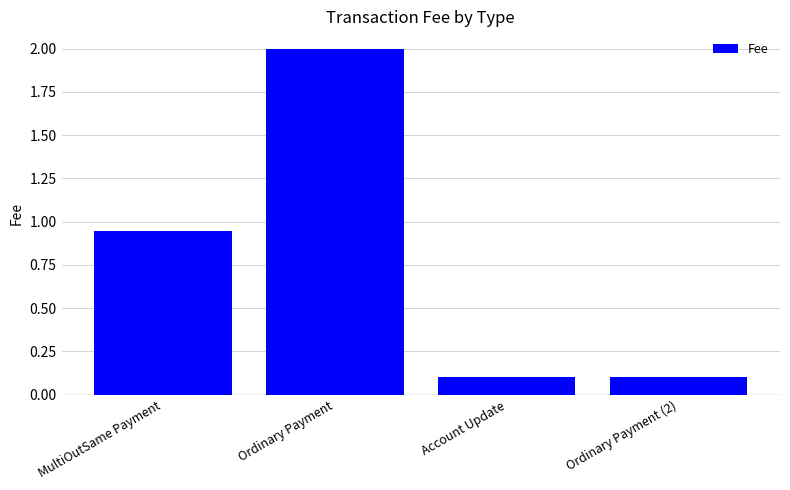

What position from the right is MultiOutSame Payment?

4